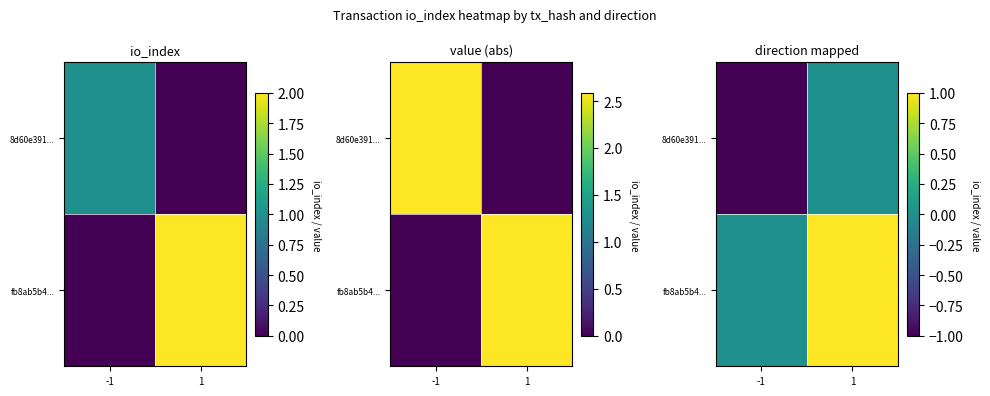

Which series has the largest total across all categories?

fb8ab5b4...